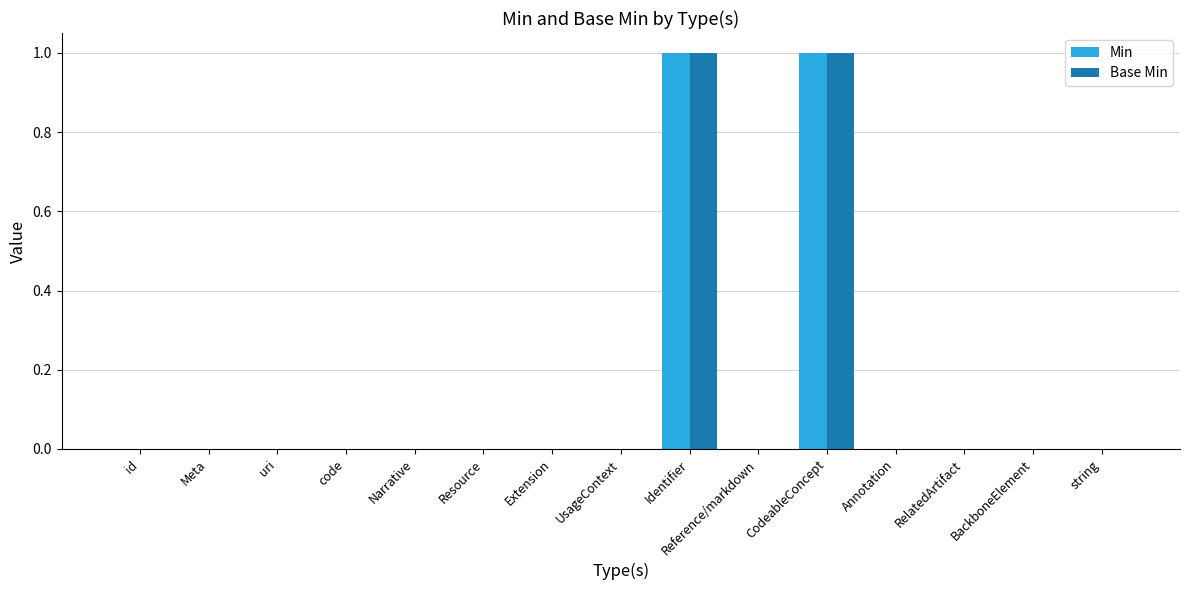

The Min series shows 0 at Reference/markdown. True or false?

True